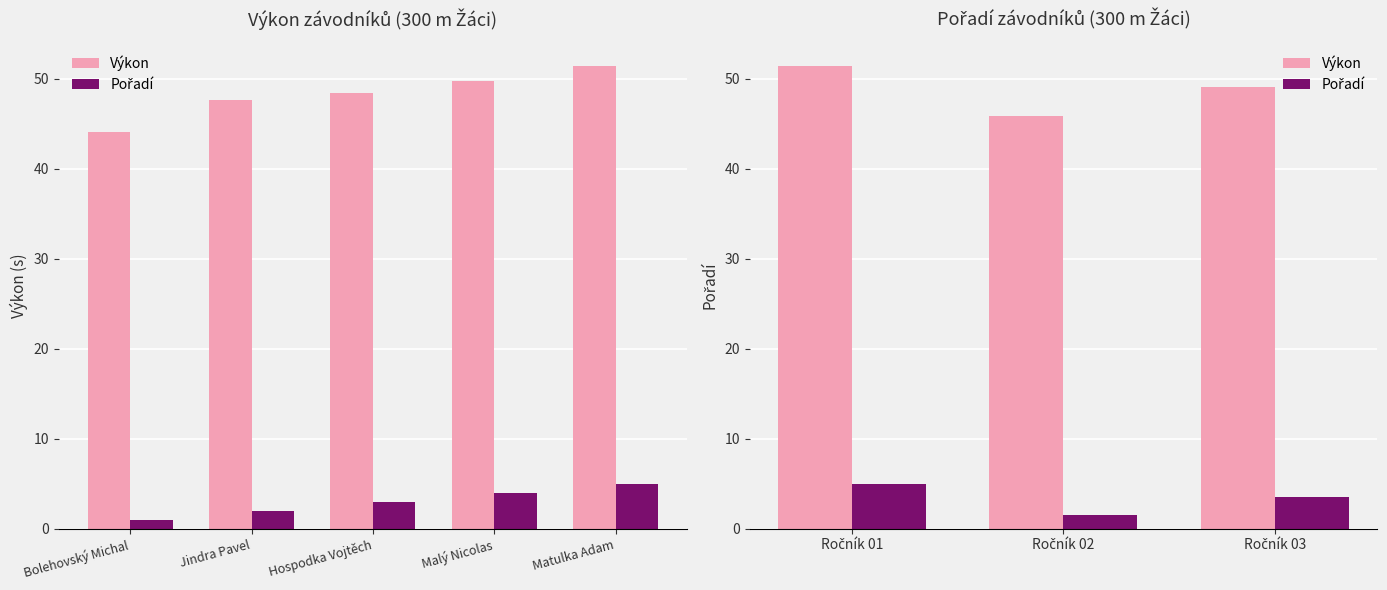

What are all the series names shown in the legend?

Výkon, Pořadí